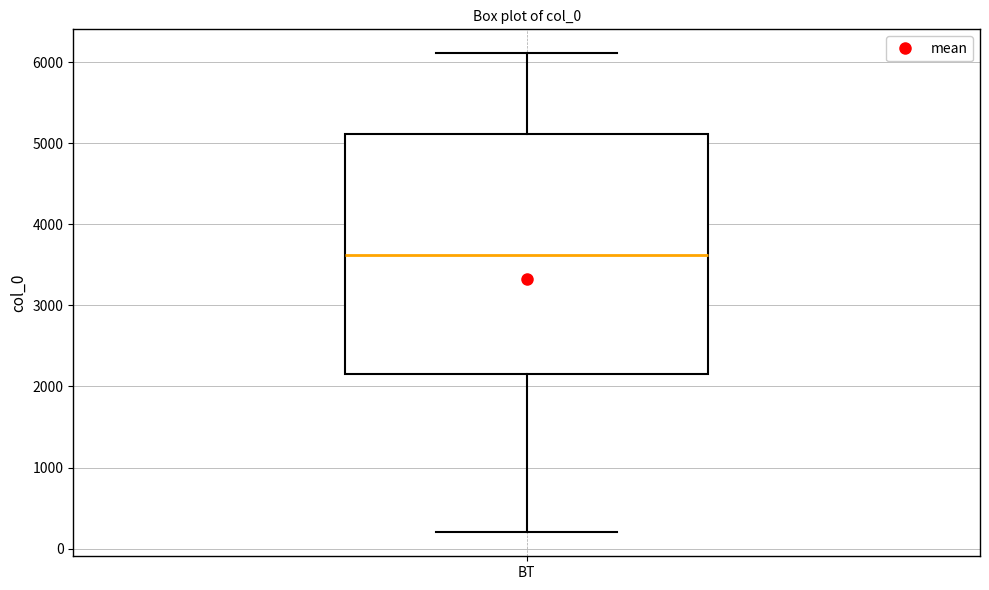

Read this box plot against the y-axis: the position of the median line, the range covered by the box, and the ends of both whiskers. The values are not printed on the chart, so give them approximately, as read against the axis.

median 3600, box 2100 to 5100, whiskers 200 to 6100